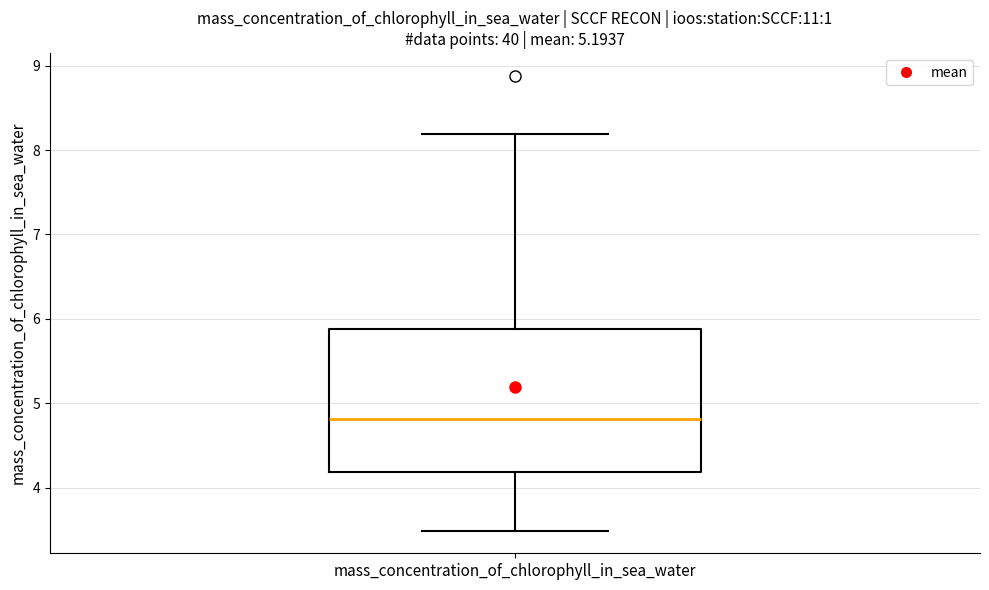

Transcribe this box plot: give where the median line is, the range the box spans, and where the two whiskers end, as read against the y-axis. The values are not printed on the chart, so give them approximately, as read against the axis.

median 4.8, box 4.2 to 5.9, whiskers 3.5 to 8.2